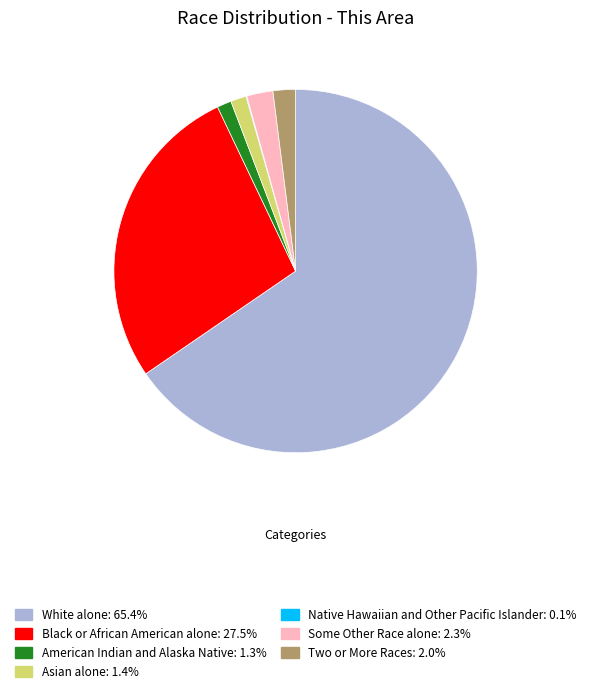

True or false: Some Other Race alone accounts for 2% of the total.

True